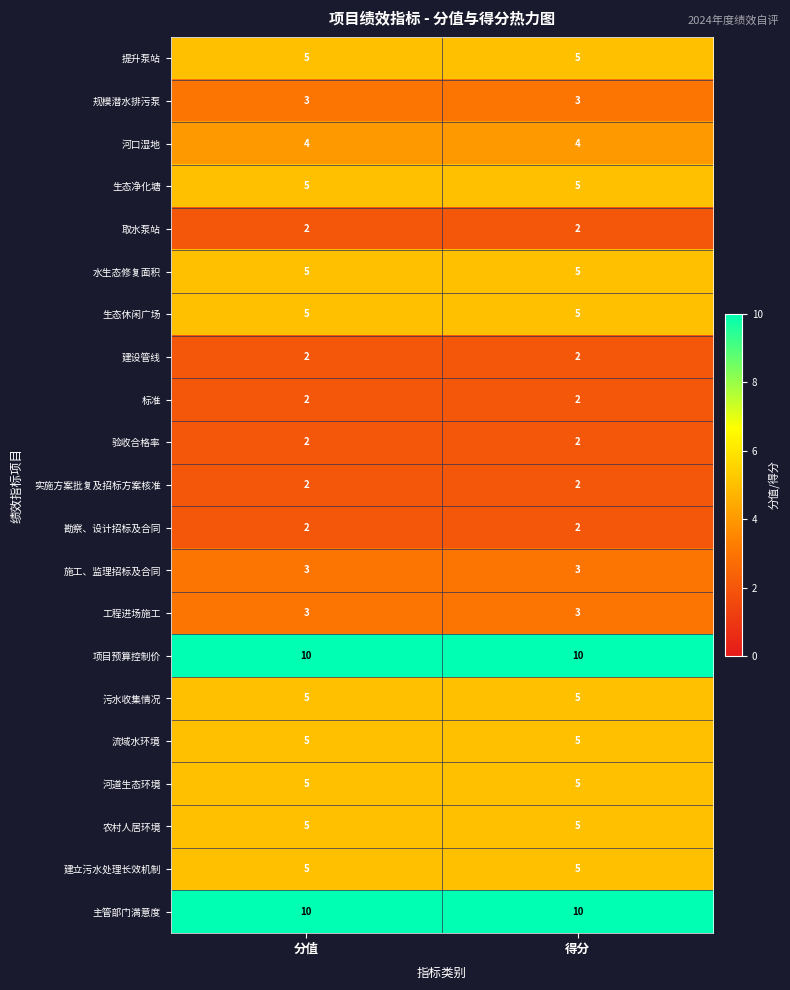

True or false: 农村人居环境 has a value of 5 at 得分.

True